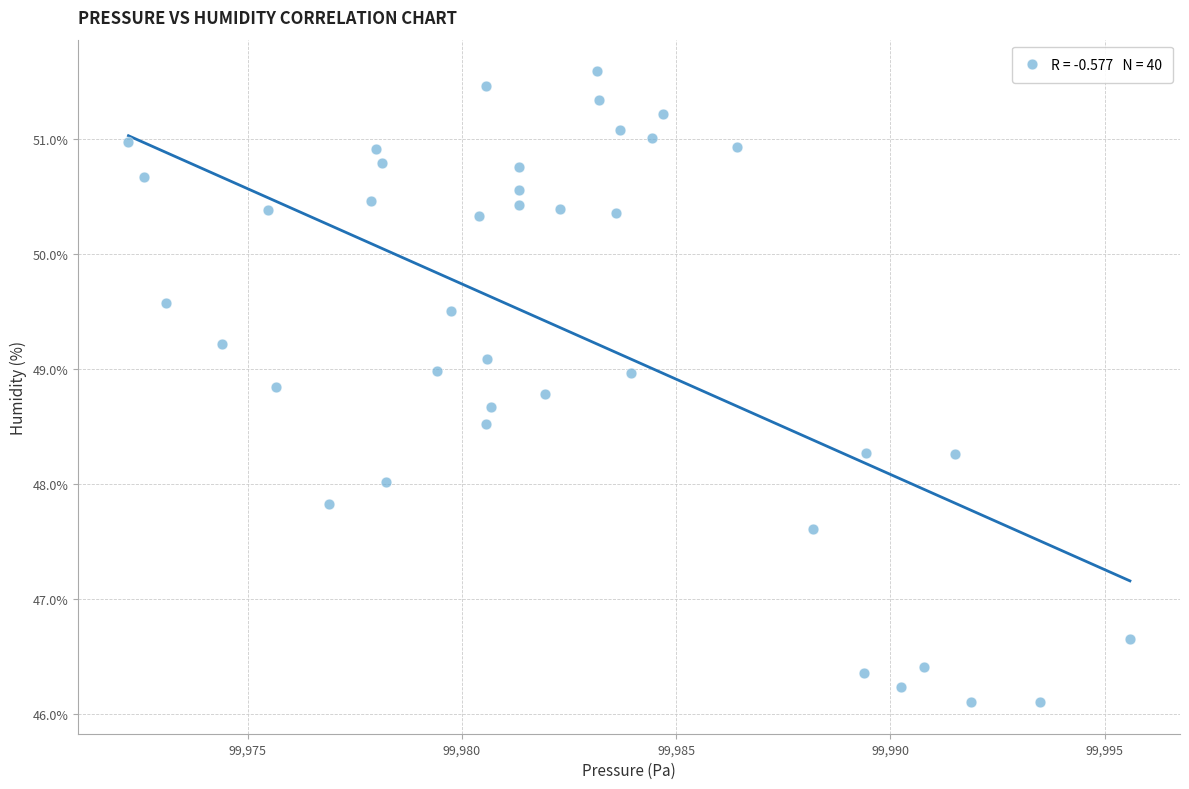

What is the range of X values (max minus min)?

23.4